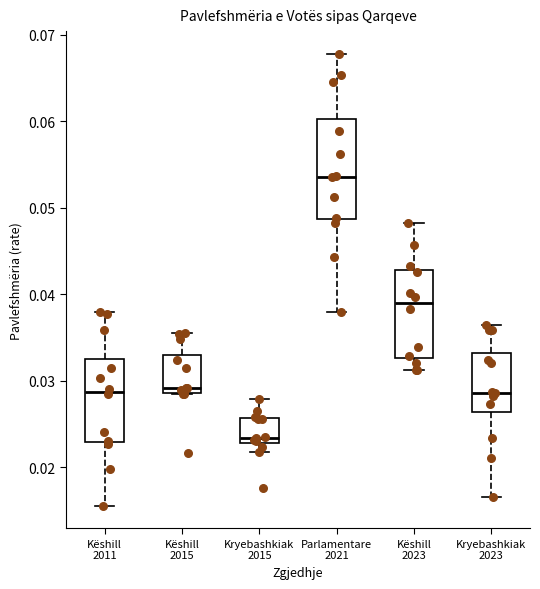

Reading left to right, read every box against the y-axis: the position of its median line, the range the box covers, and the ends of its whiskers. The values are not printed on the chart, so give them approximately, as read against the axis.

Këshill 2011: median 0.029, box 0.023 to 0.033, whiskers 0.016 to 0.038
Këshill 2015: median 0.029 (just above the box's lower edge), box 0.029 to 0.033, whiskers 0.028 to 0.036
Kryebashkiak 2015: median 0.023 (just above the box's lower edge), box 0.023 to 0.026, whiskers 0.022 to 0.028
Parlamentare 2021: median 0.054, box 0.049 to 0.060, whiskers 0.038 to 0.068
Këshill 2023: median 0.039, box 0.033 to 0.043, whiskers 0.031 to 0.048
Kryebashkiak 2023: median 0.029, box 0.026 to 0.033, whiskers 0.017 to 0.036